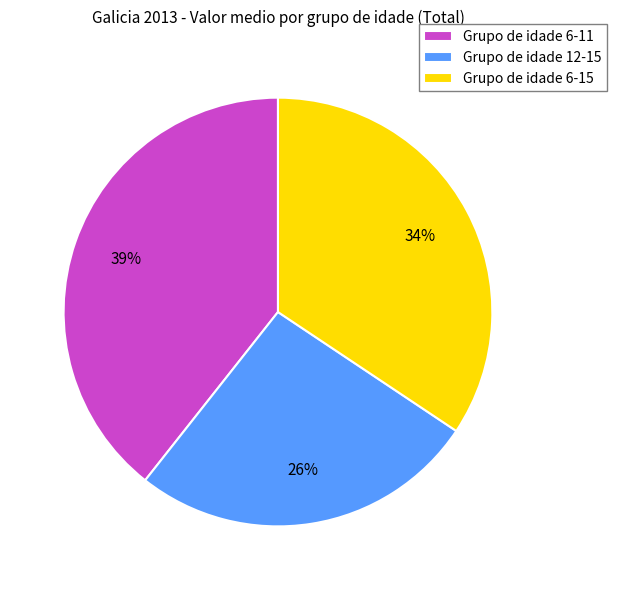

Is the sum of Grupo de idade 6-15 and Grupo de idade 6-11 greater than half?

Yes